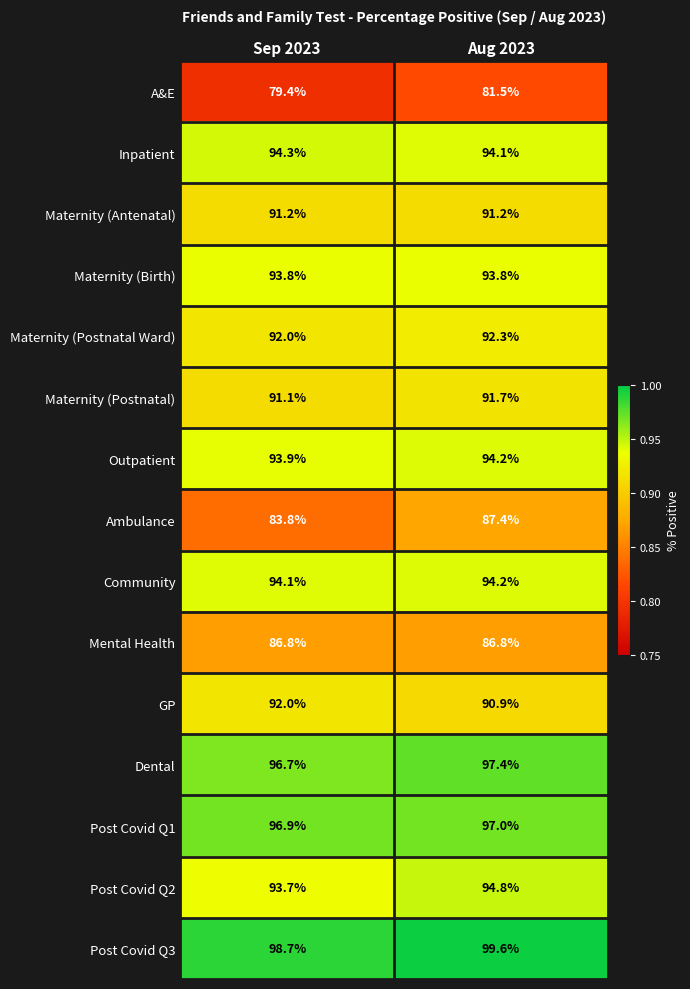

What is the spread (max minus min) of values at Sep 2023?

19.3